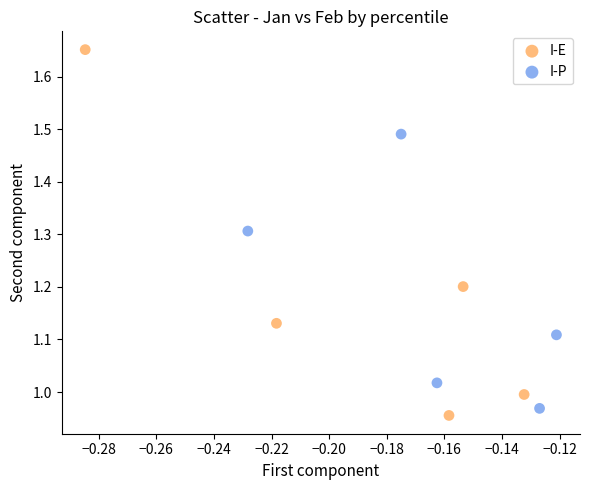

Which series reaches the minimum Y coordinate?

I-E